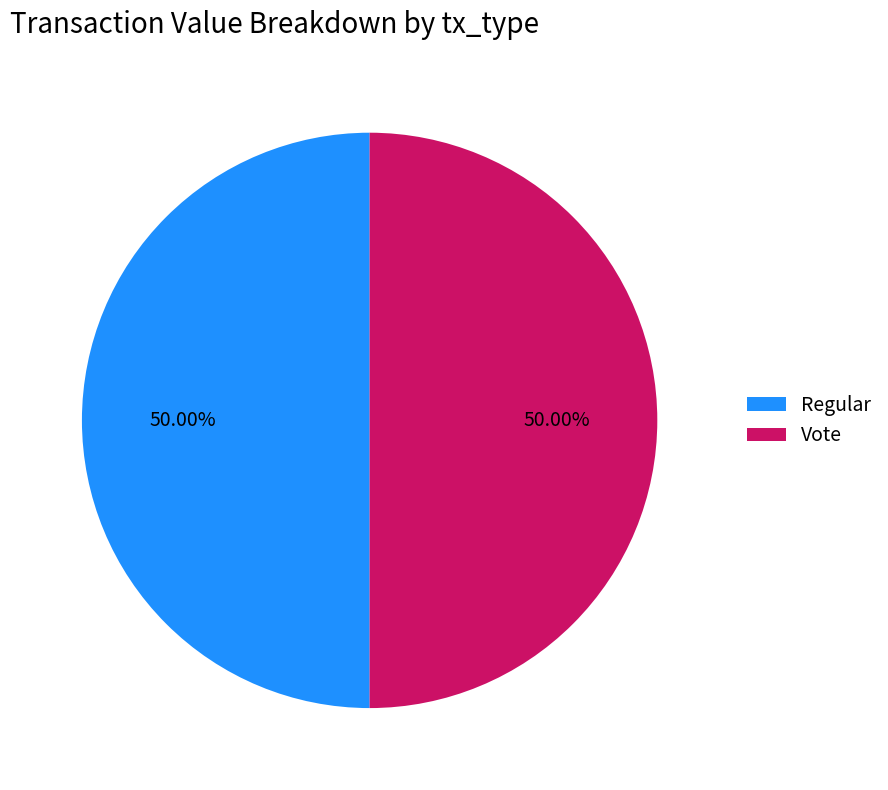

Do Regular and Vote together represent more than half of the pie?

Yes